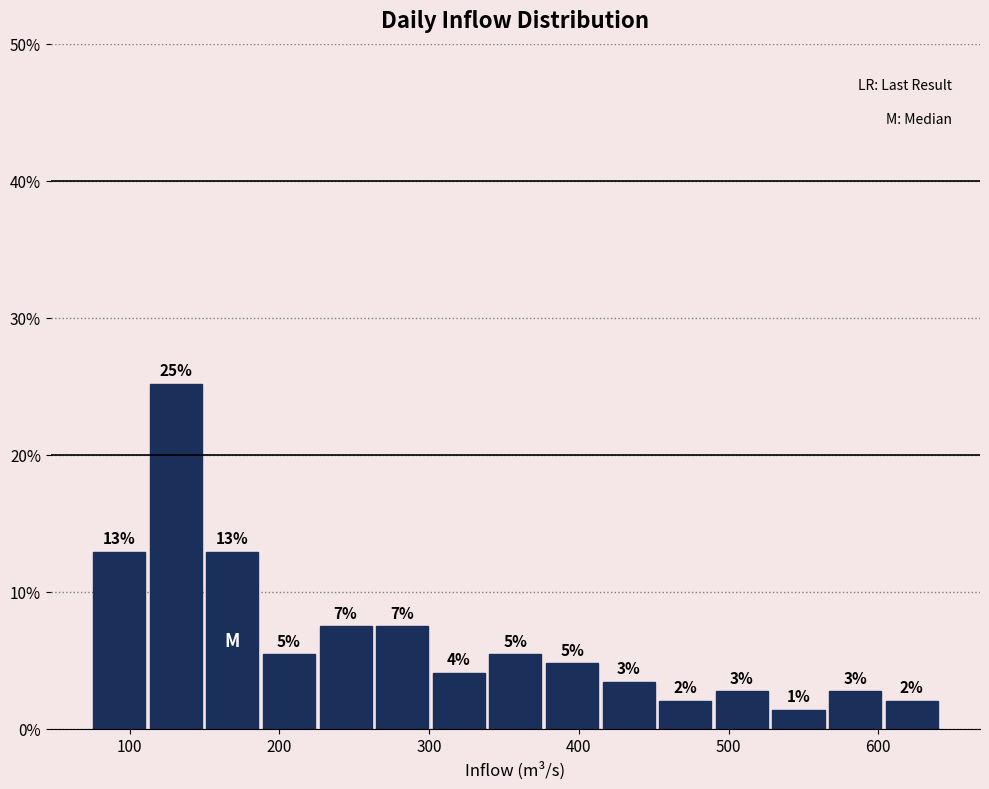

Around what value on the x-axis is the tallest bar? Give the approximate position of its centre, as read against the axis.

130